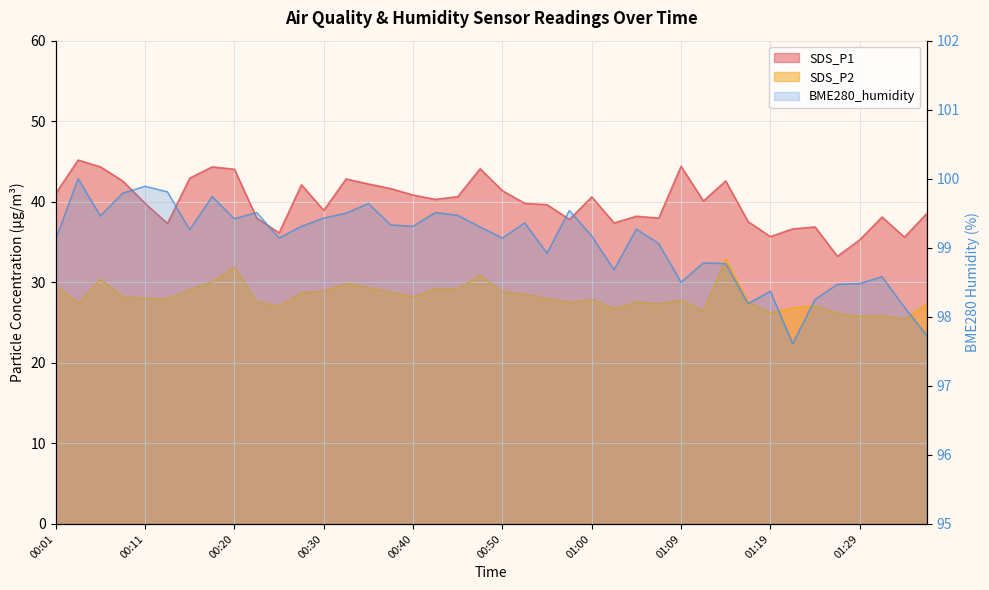

Where does the SDS_P1 series first go above 40?

00:01